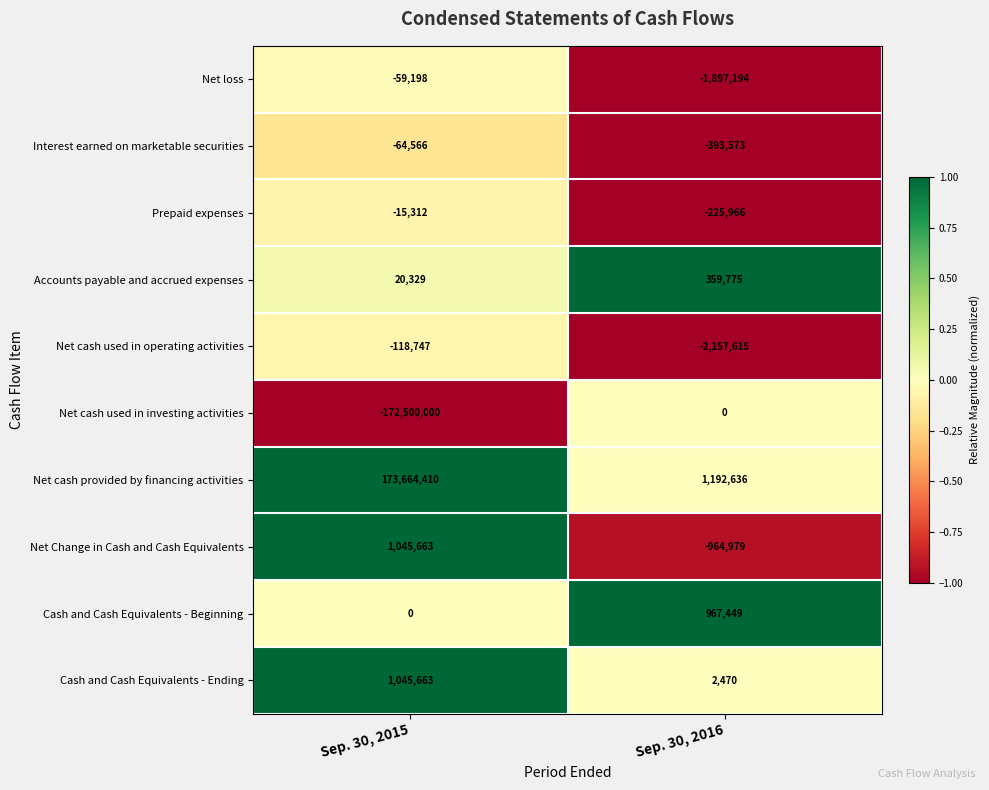

True or false: Interest earned on marketable securities has a value of -222533 at Sep. 30, 2016.

False